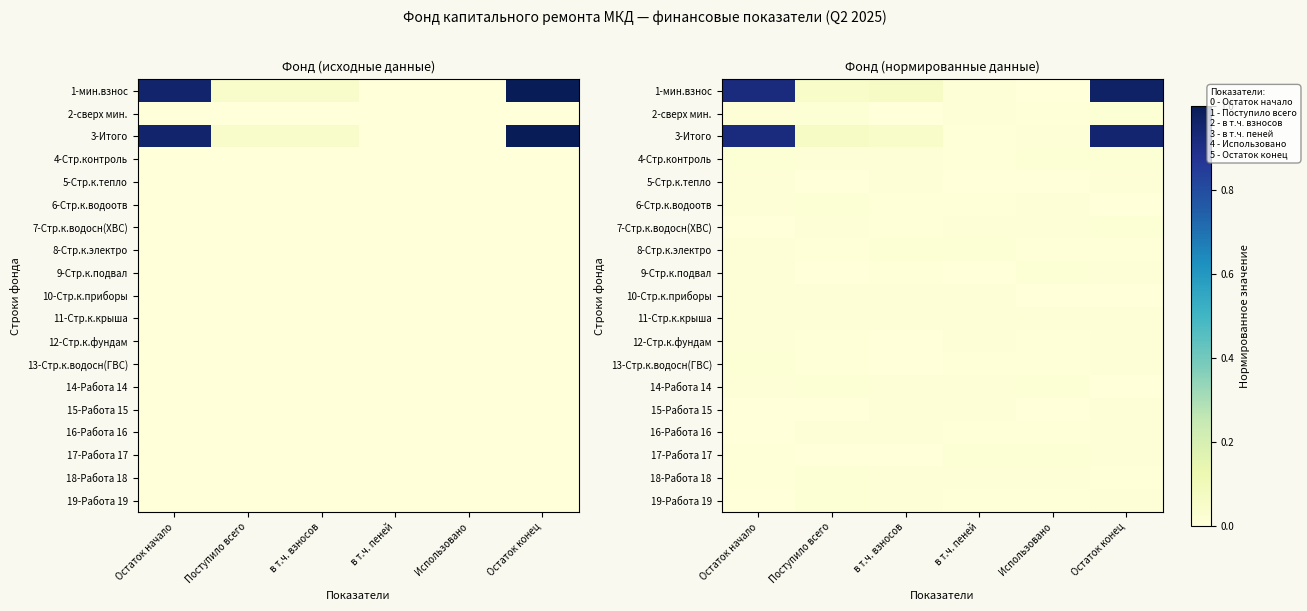

Which series has the widest spread of values?

1-мин.взнос